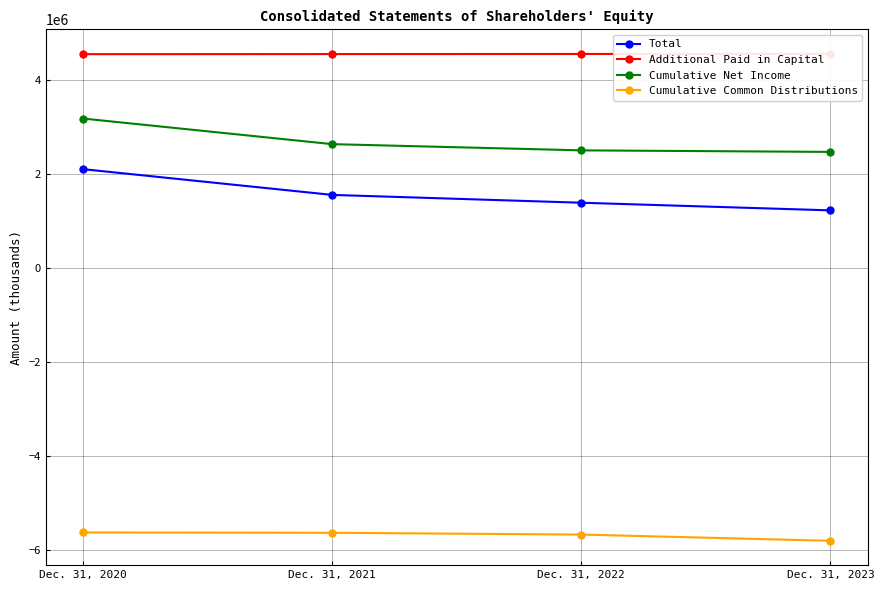

True or false: Cumulative Net Income and Total cross at least once.

False